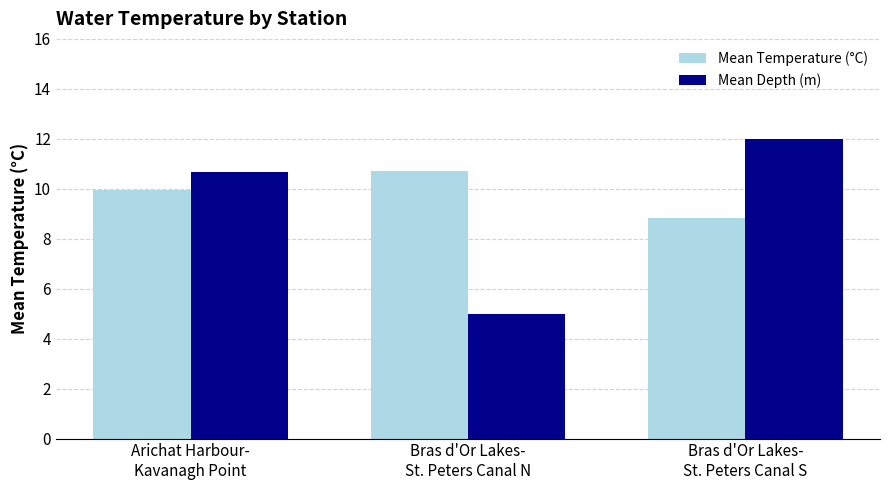

Is the value of Mean Depth (m) at Bras d'Or Lakes-
St. Peters Canal N greater than the value of Mean Temperature (°C) at Bras d'Or Lakes-
St. Peters Canal S?

No